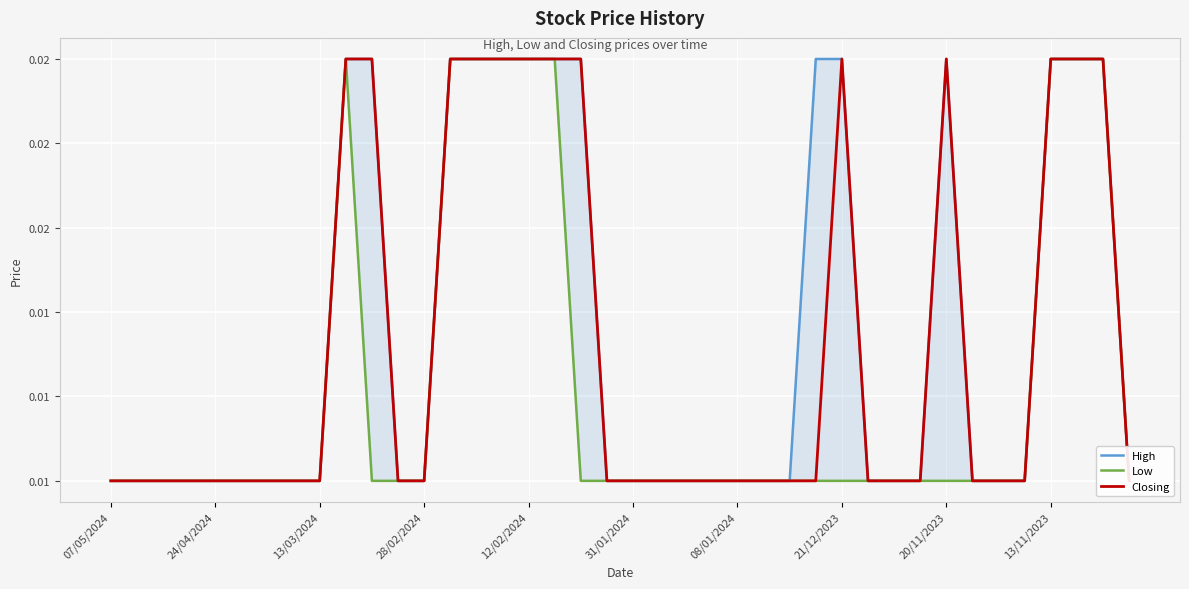

What is the label of the 8th point from the left?

21/12/2023